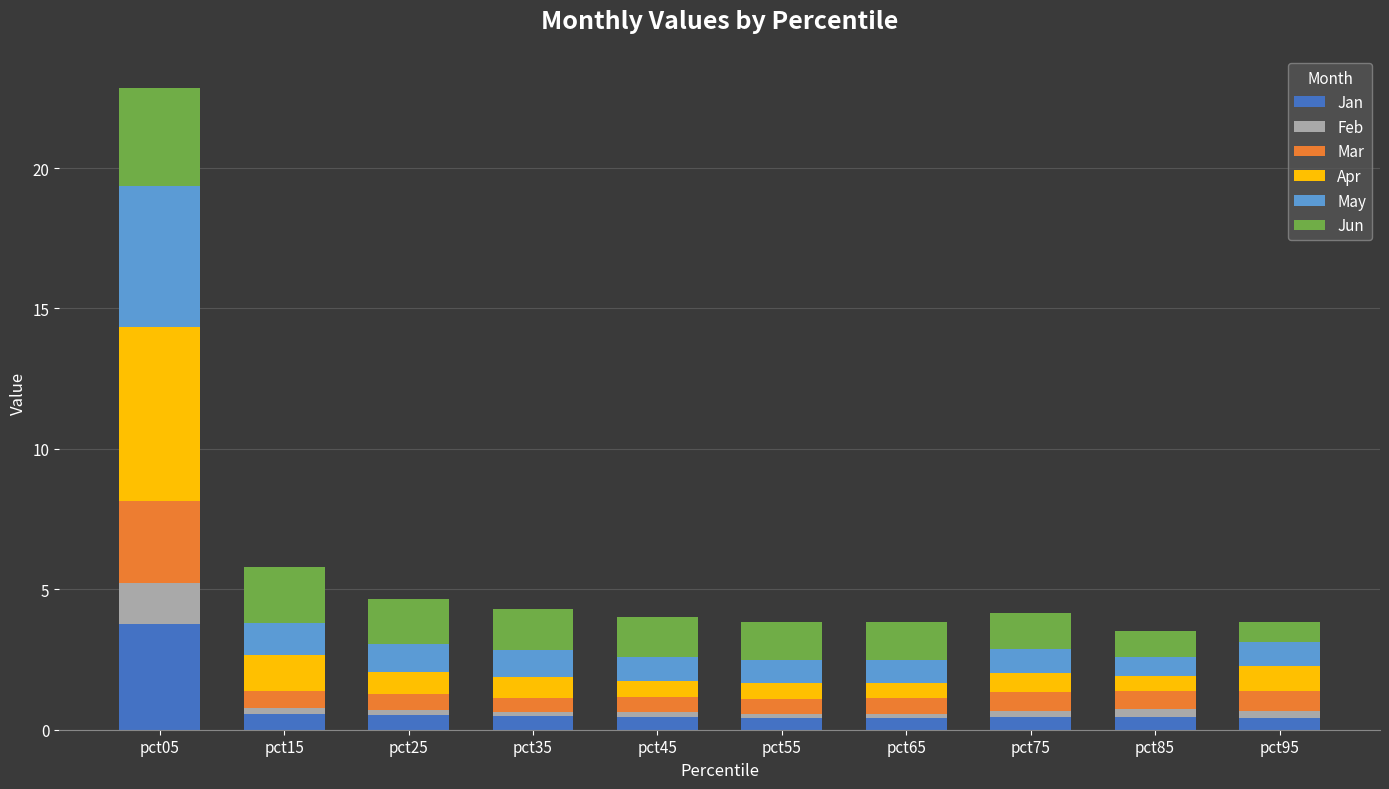

At which category is the sum across all series the highest?

pct05